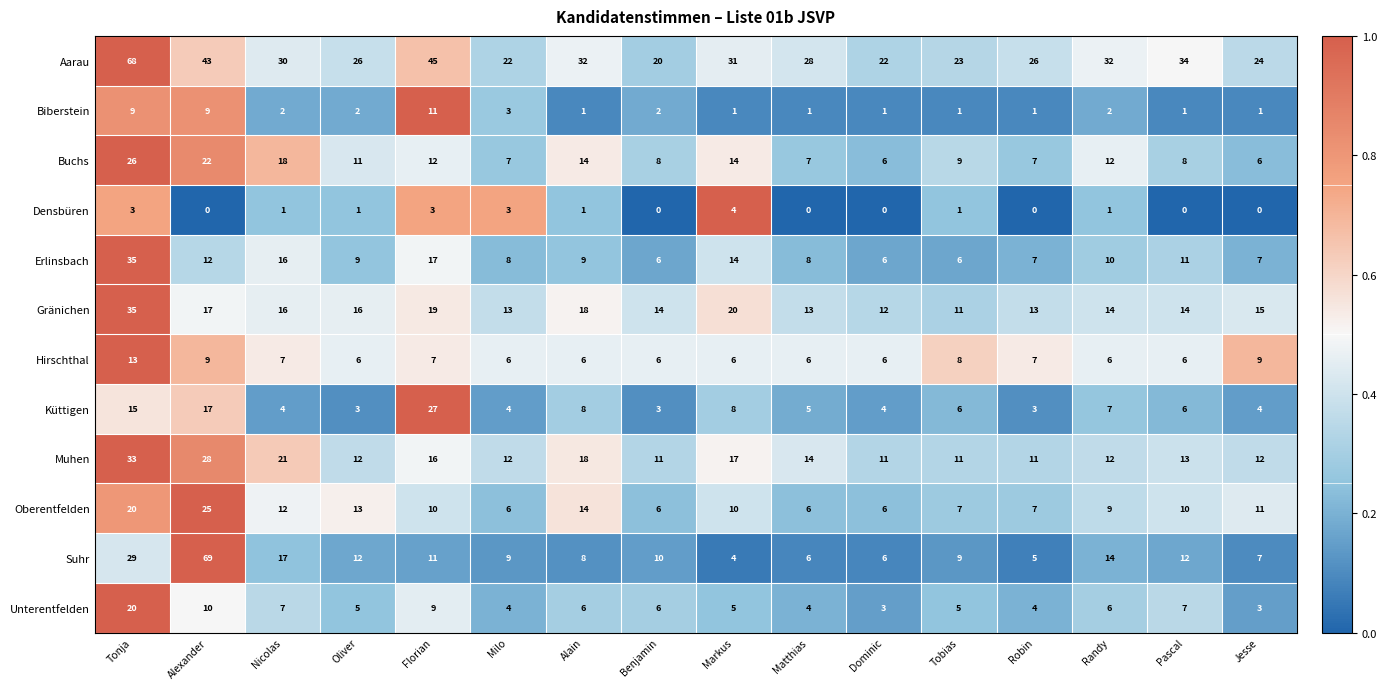

What is the sum of all Erlinsbach values?

181